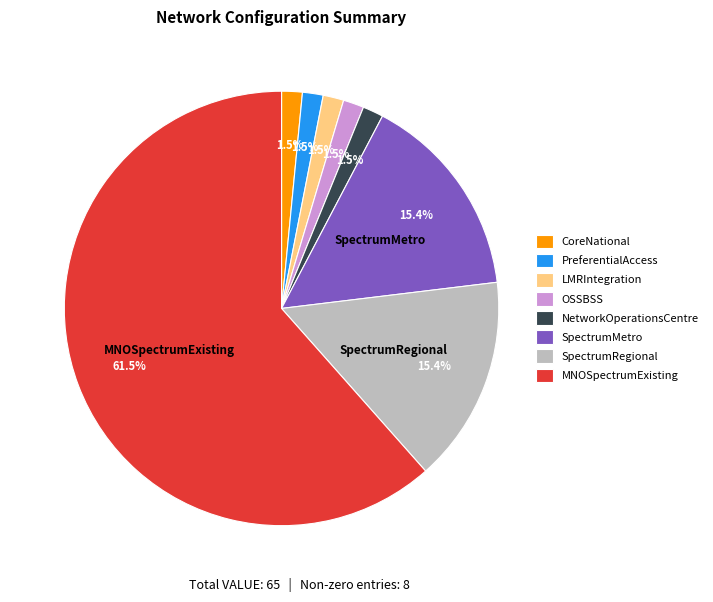

Is there a majority slice in this chart?

Yes